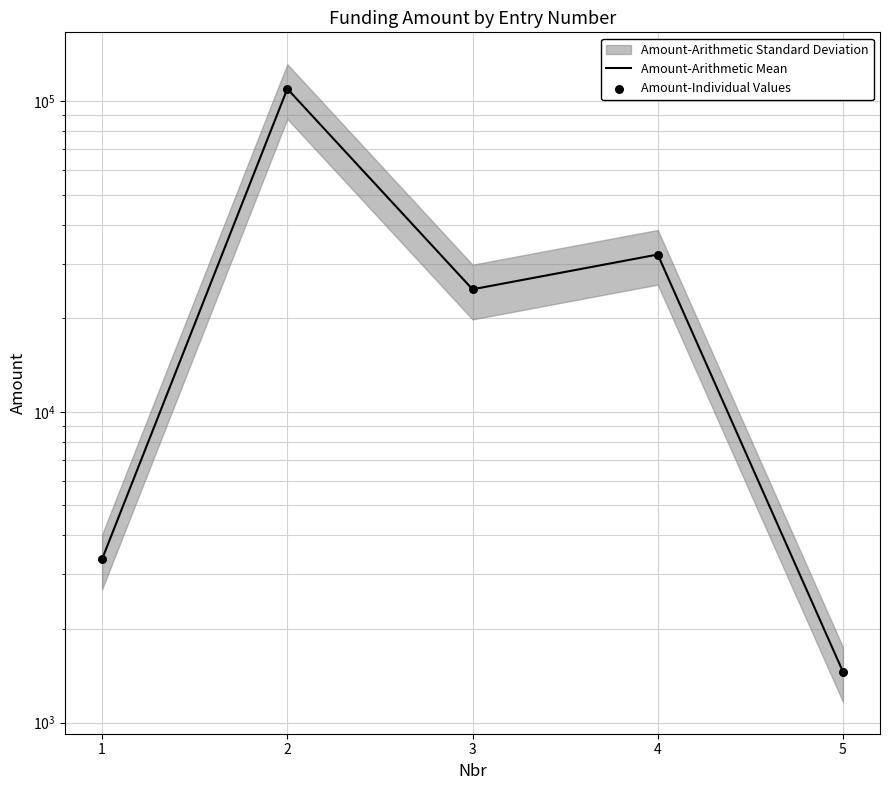

Which series contains the lowest Y value?

Amount-Arithmetic Mean